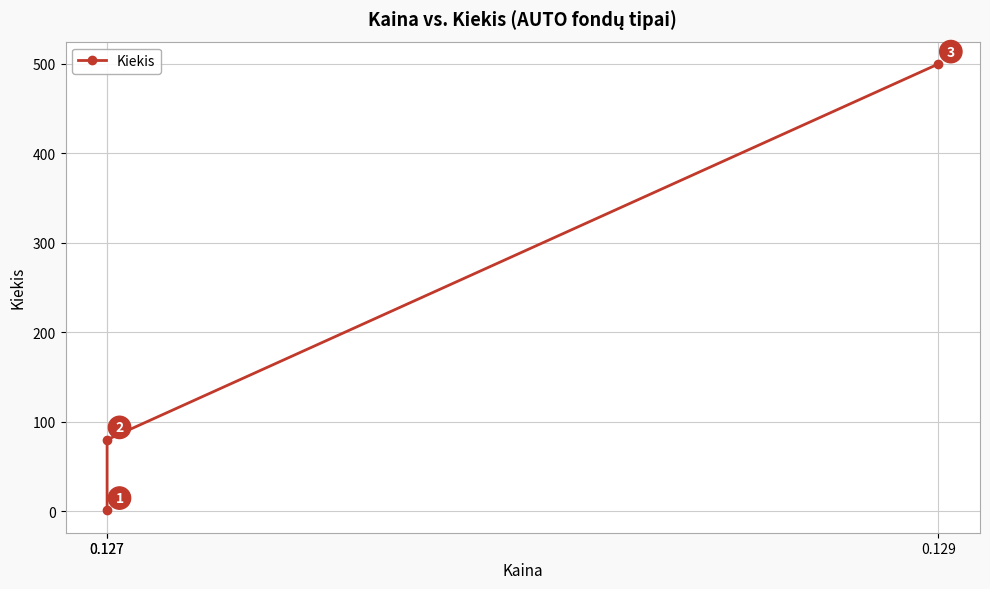

True or false: the data shows 80 at 0.127.

True